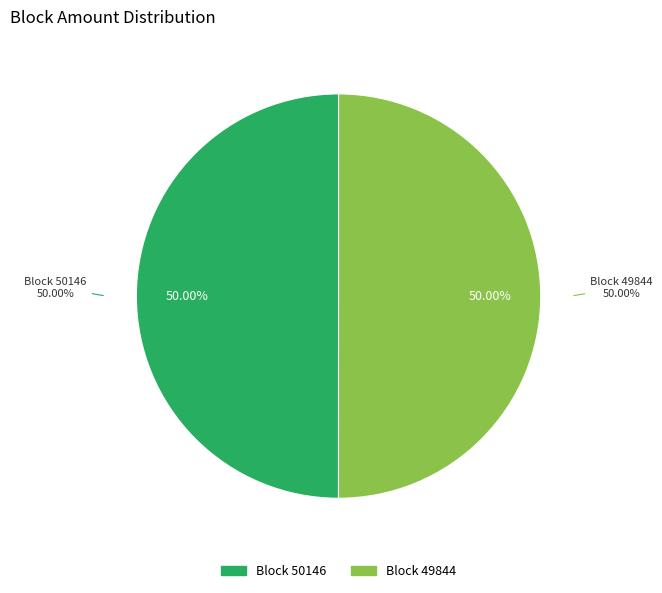

Count the number of slices in the pie.

2